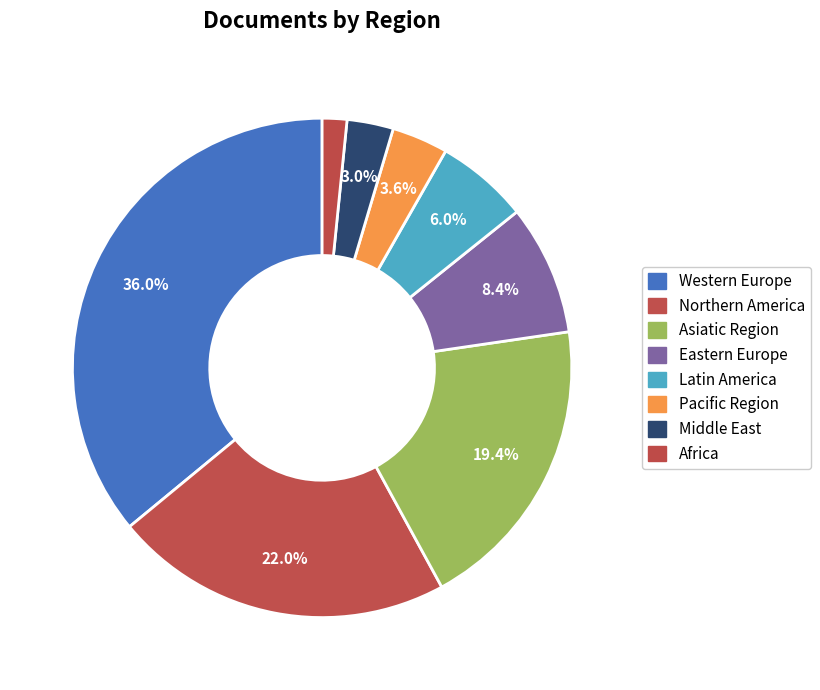

To the nearest percent, what is the combined percentage of Latin America and Middle East?

9%